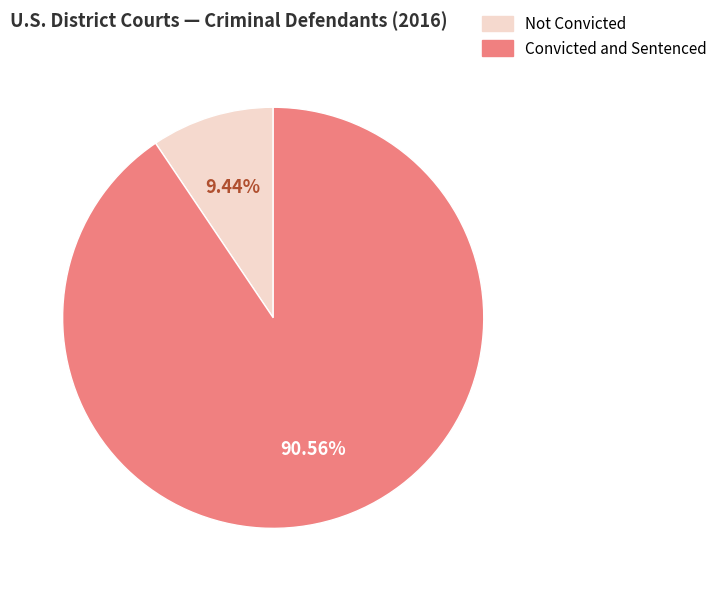

Is there a majority slice in this chart?

Yes